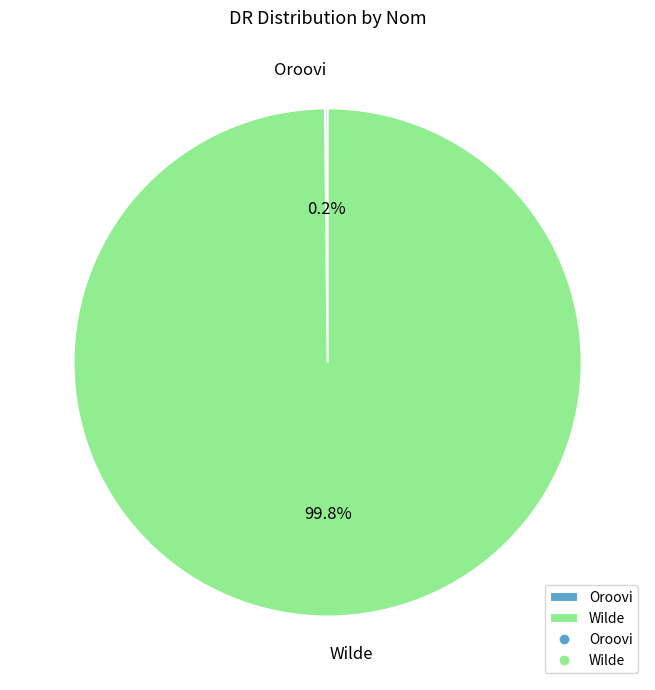

Which slice represents more than half of the pie?

Wilde